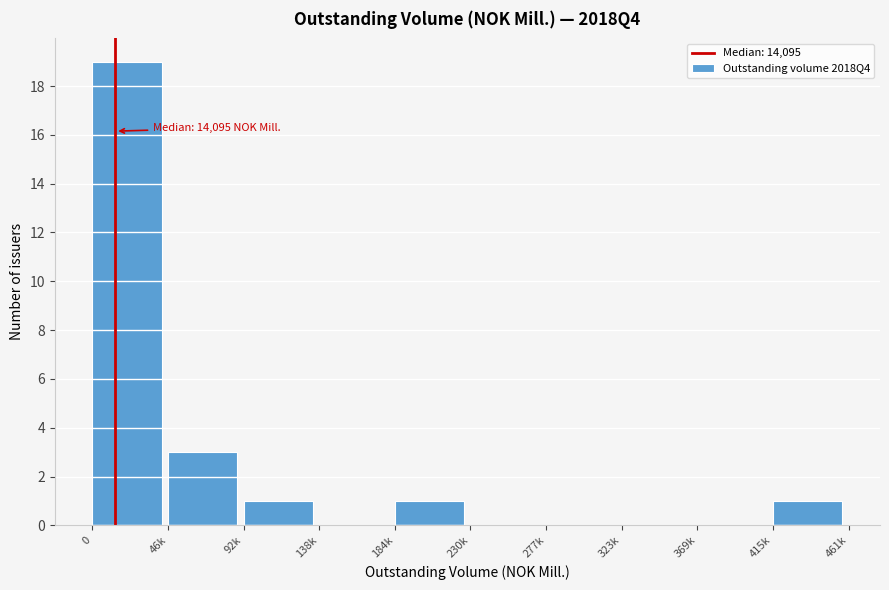

Reading left to right, list all the values displayed in this chart.

0=19	46k=3	92k=1	138k=0	184k=1	230k=0	277k=0	323k=0	369k=0	415k=1